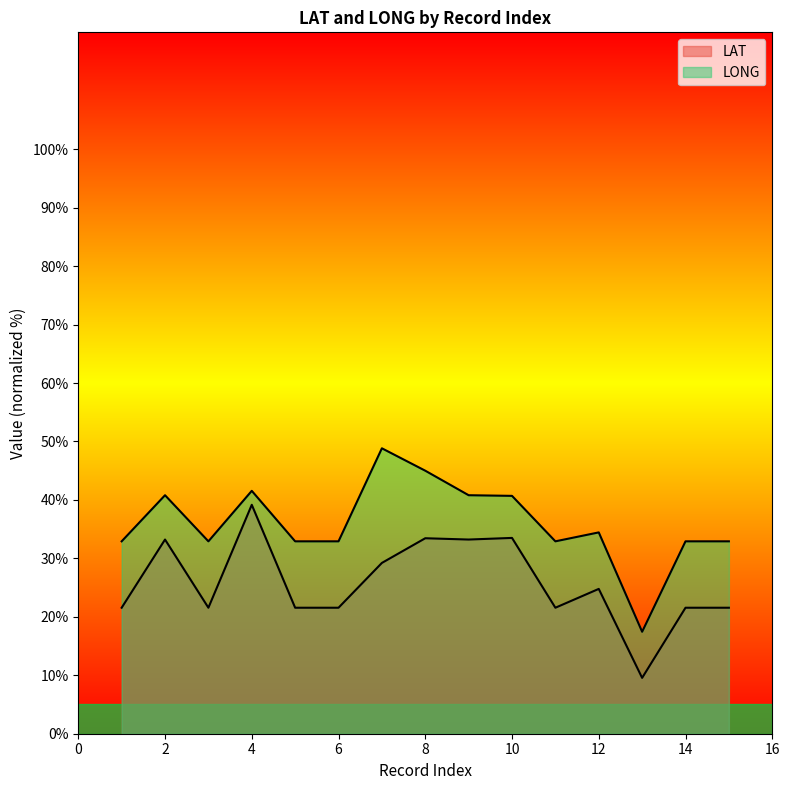

True or false: LONG and LAT cross at least once.

False